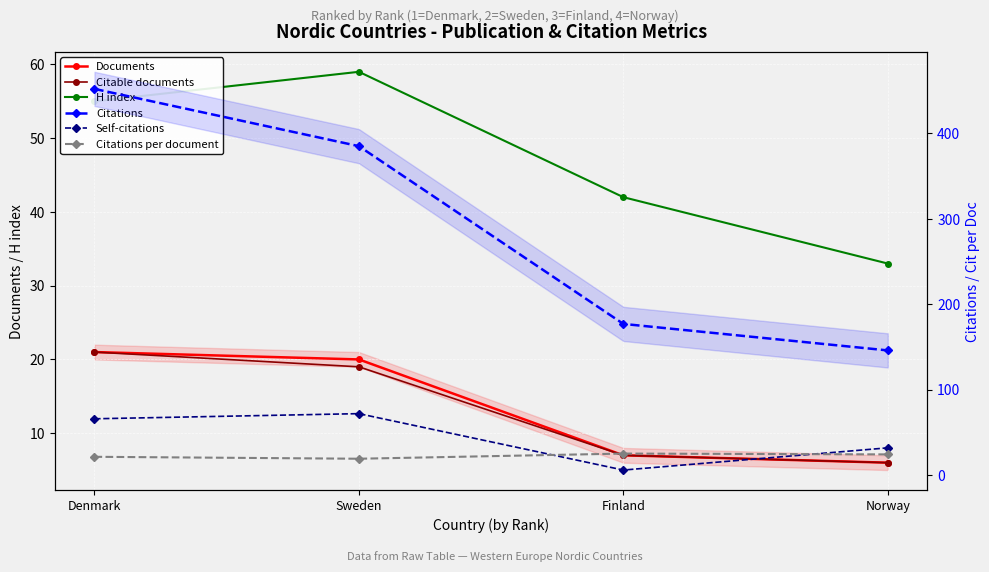

Reading left to right, transcribe all the data shown in this chart.

Documents: 21.0	20.0	7.0	6.0
Citable documents: 21.0	19.0	7.0	6.0
H index: 55.0	59.0	42.0	33.0
Citations: 452.0	385.0	177.0	146.0
Self-citations: 66.0	72.0	6.0	32.0
Citations per document: 21.5	19.2	25.3	24.3